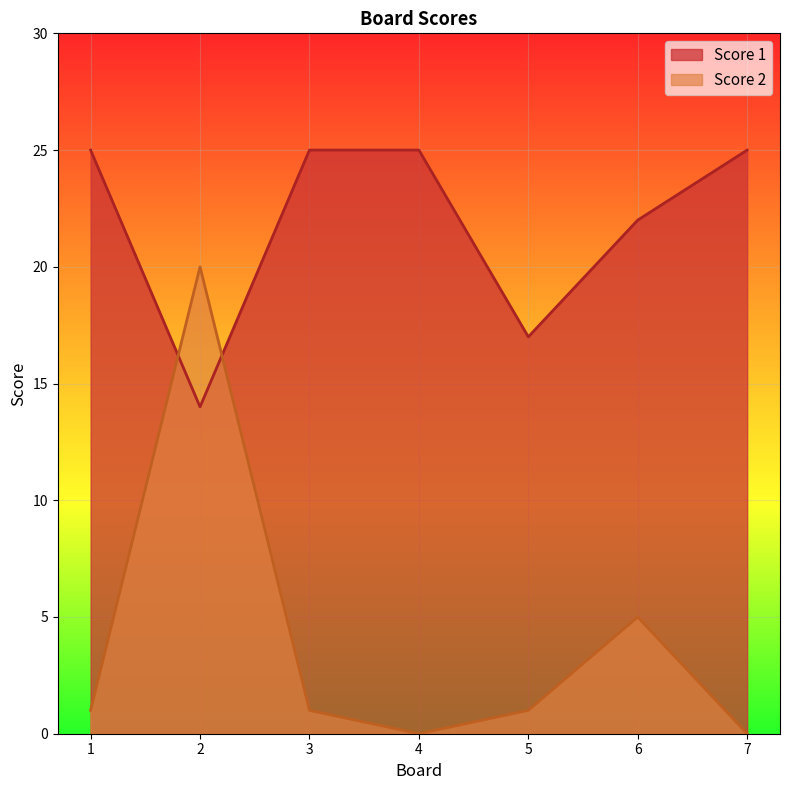

Reading left to right, list all the values displayed in this chart.

Score 1: 1=25	2=14	3=25	4=25	5=17	6=22	7=25
Score 2: 1=1	2=20	3=1	4=0	5=1	6=5	7=0